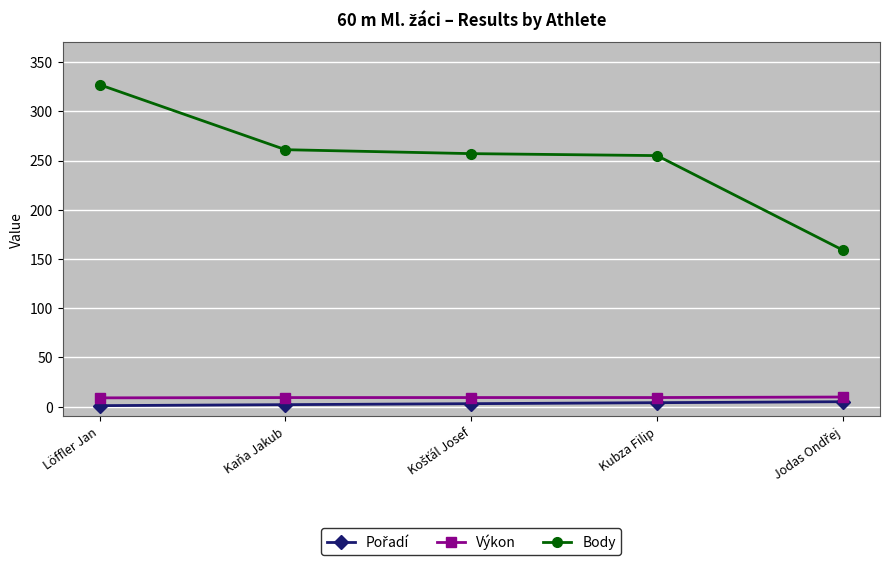

How many lines are shown in the chart?

3